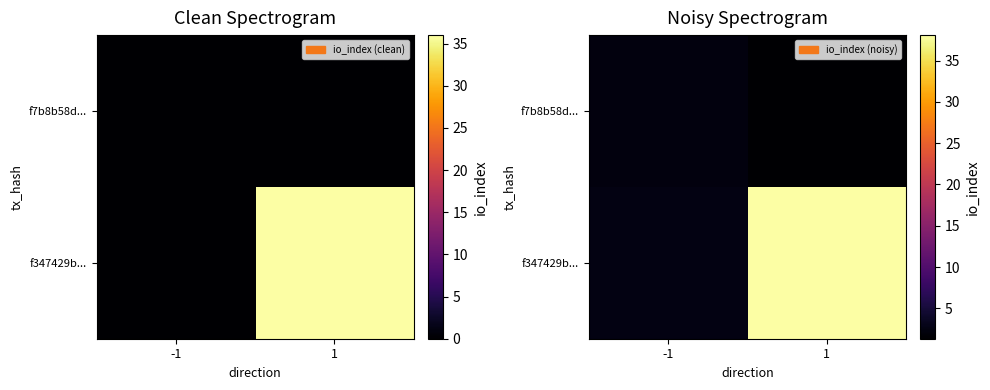

At which category does the chart reach its minimum across all series?

1